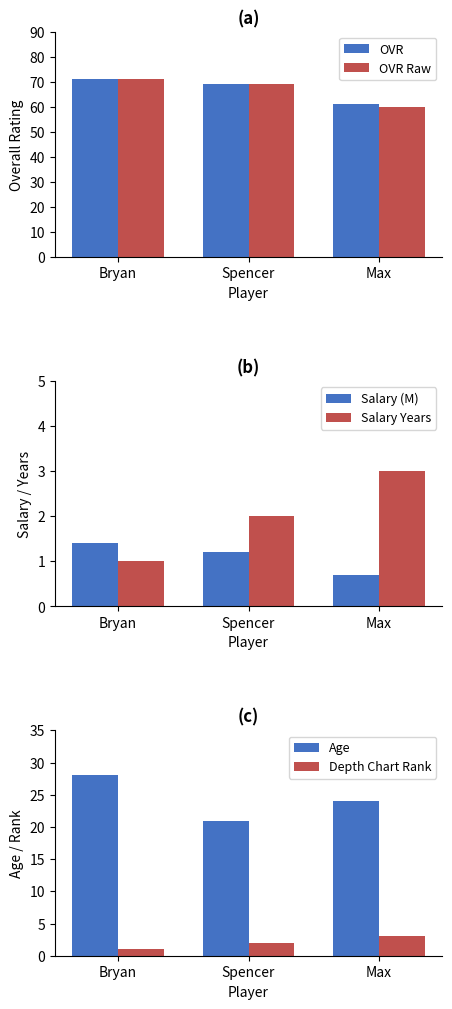

Which label corresponds to the smallest value in the chart?

Max